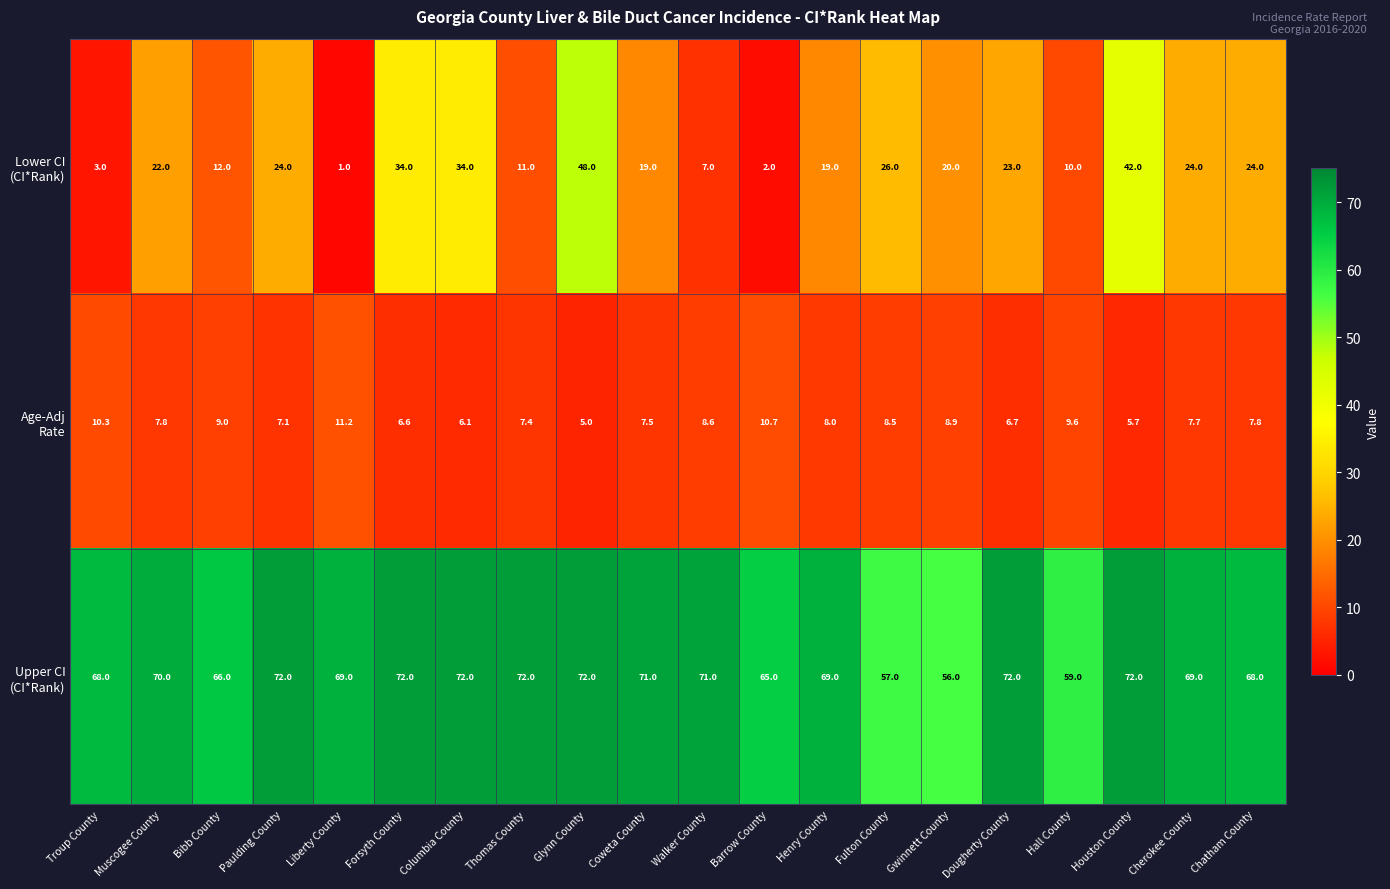

What is the spread (max minus min) of values at Houston County?

66.3